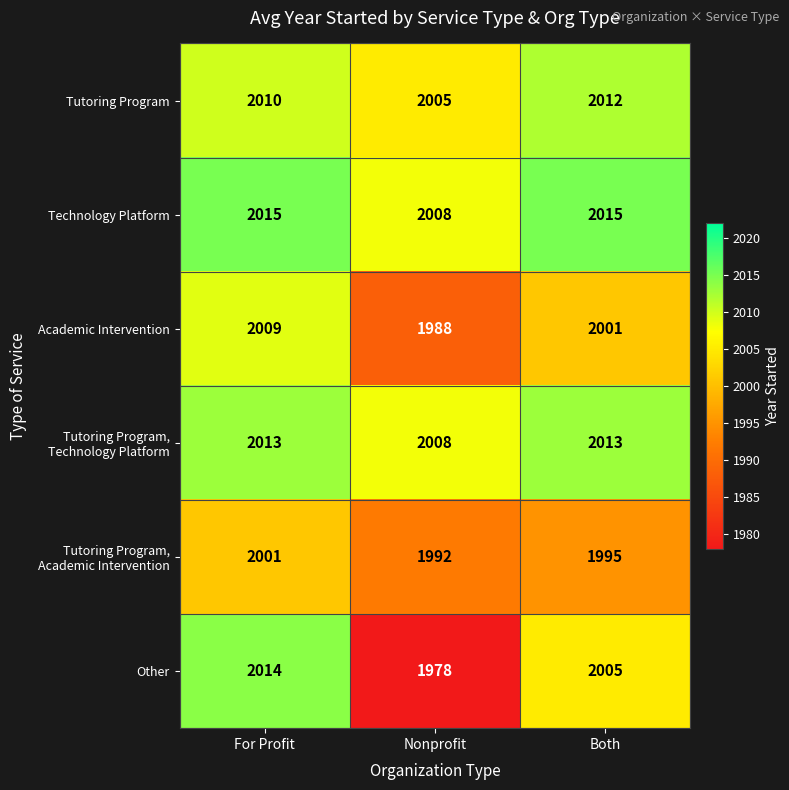

Where is Tutoring Program nearest to the value 2008?

For Profit